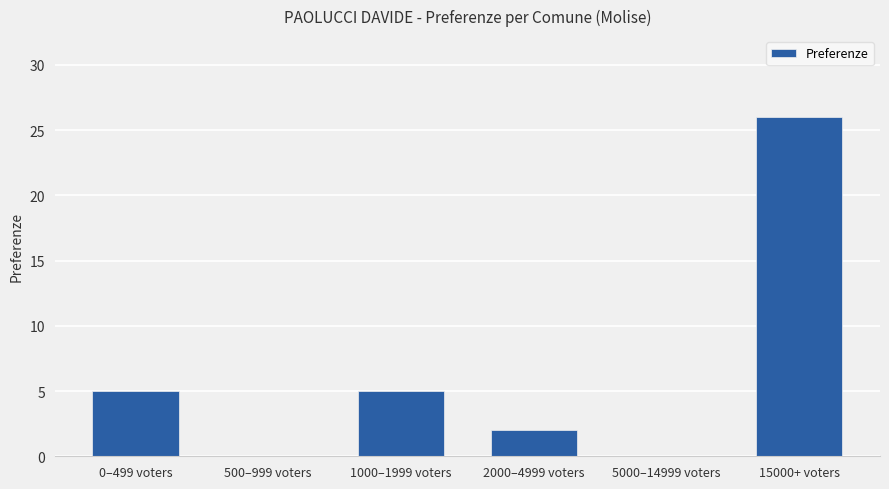

What is the greatest value displayed?

26